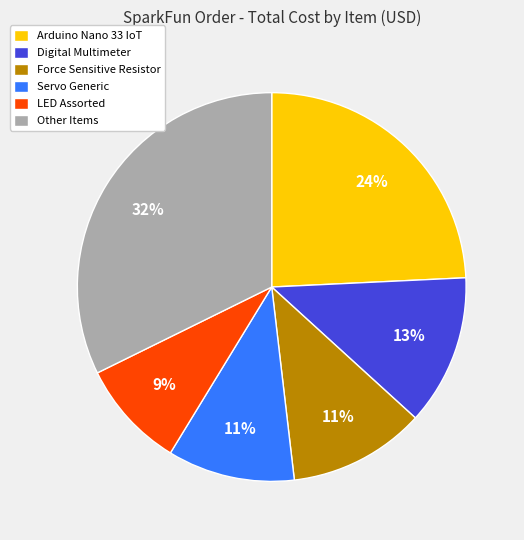

Is it true that Arduino Nano 33 IoT is 10% of the pie?

False